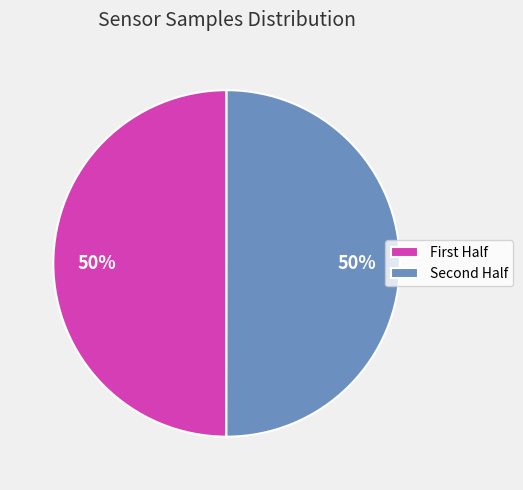

To the nearest percent, what is the average slice percentage?

50%